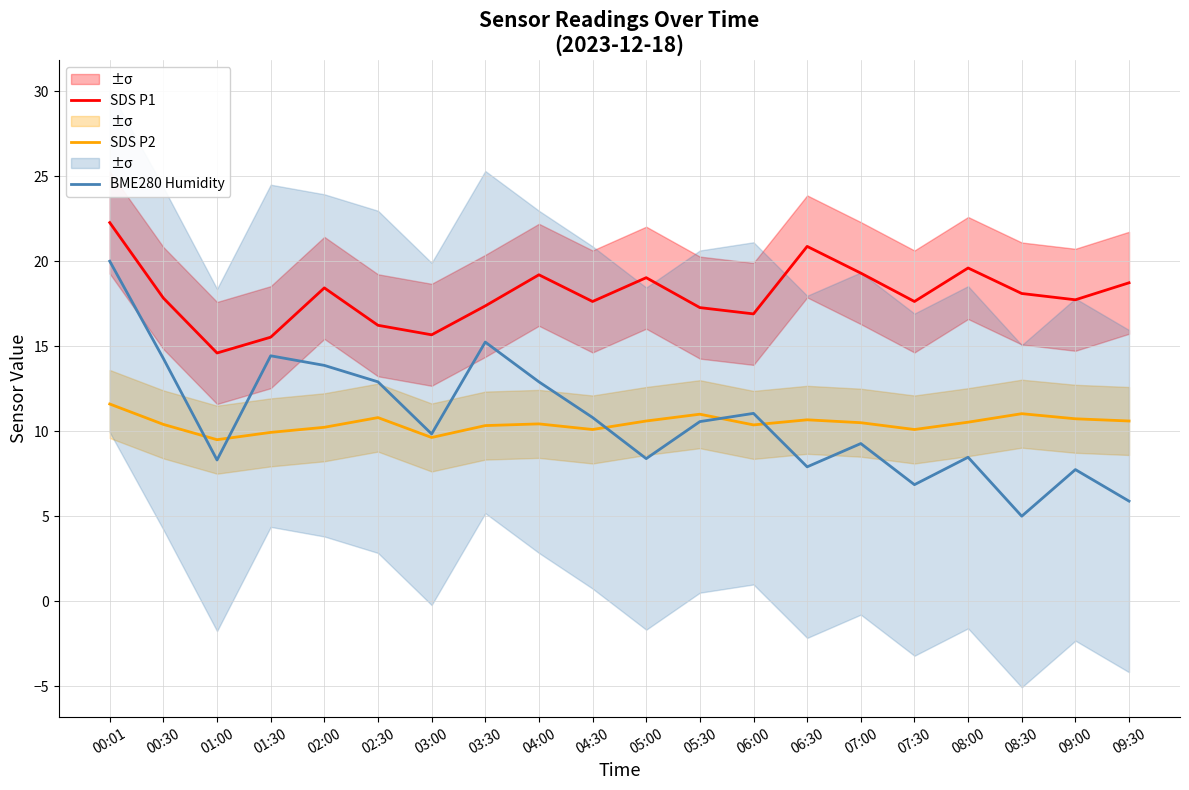

Reading left to right, what are all the values shown in this chart?

SDS P1: 22.3	17.8	14.6	15.5	18.4	16.2	15.7	17.4	19.2	17.6	19.0	17.3	16.9	20.9	19.3	17.6	19.6	18.1	17.7	18.7
SDS P2: 11.6	10.4	9.5	9.9	10.2	10.8	9.6	10.3	10.4	10.1	10.6	11.0	10.4	10.7	10.5	10.1	10.5	11.0	10.7	10.6
BME280 Humidity: 20.0	14.3	8.3	14.4	13.9	12.9	9.8	15.2	12.9	10.8	8.4	10.6	11.0	7.9	9.3	6.9	8.5	5.0	7.7	5.9